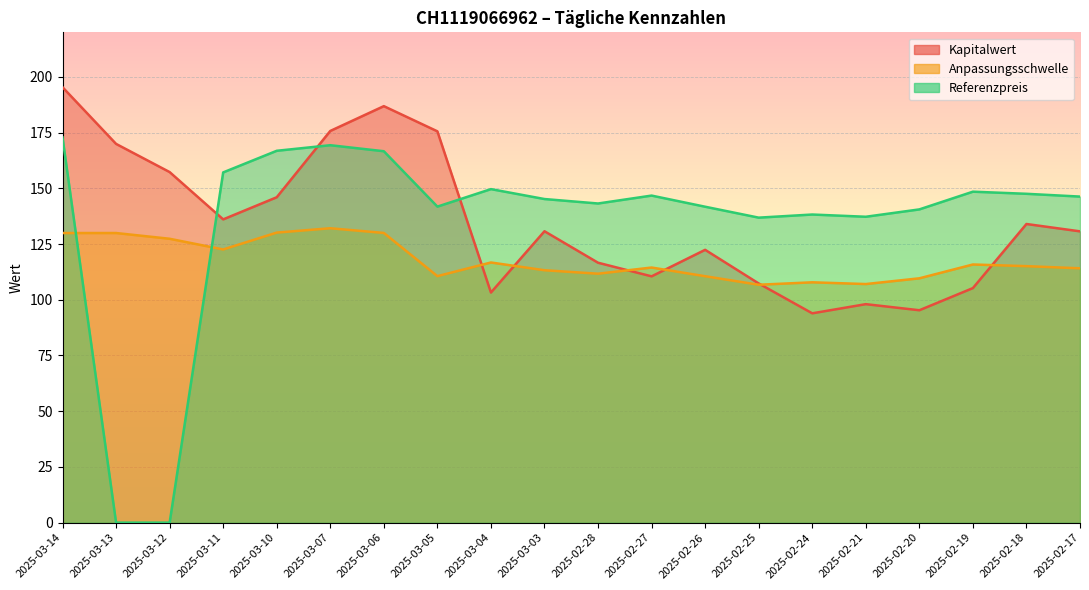

What is the total value across all series at 2025-03-05?

428.0